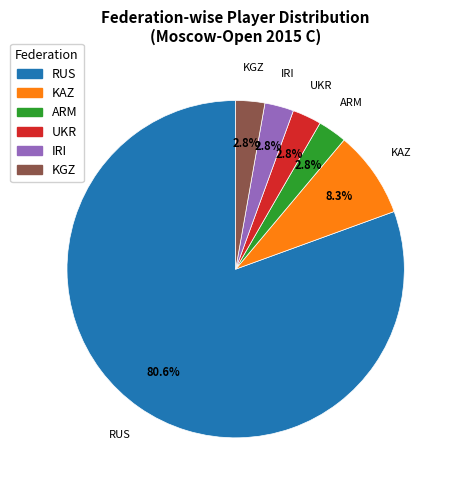

What percentage is the IRI slice, to the nearest percent?

3%